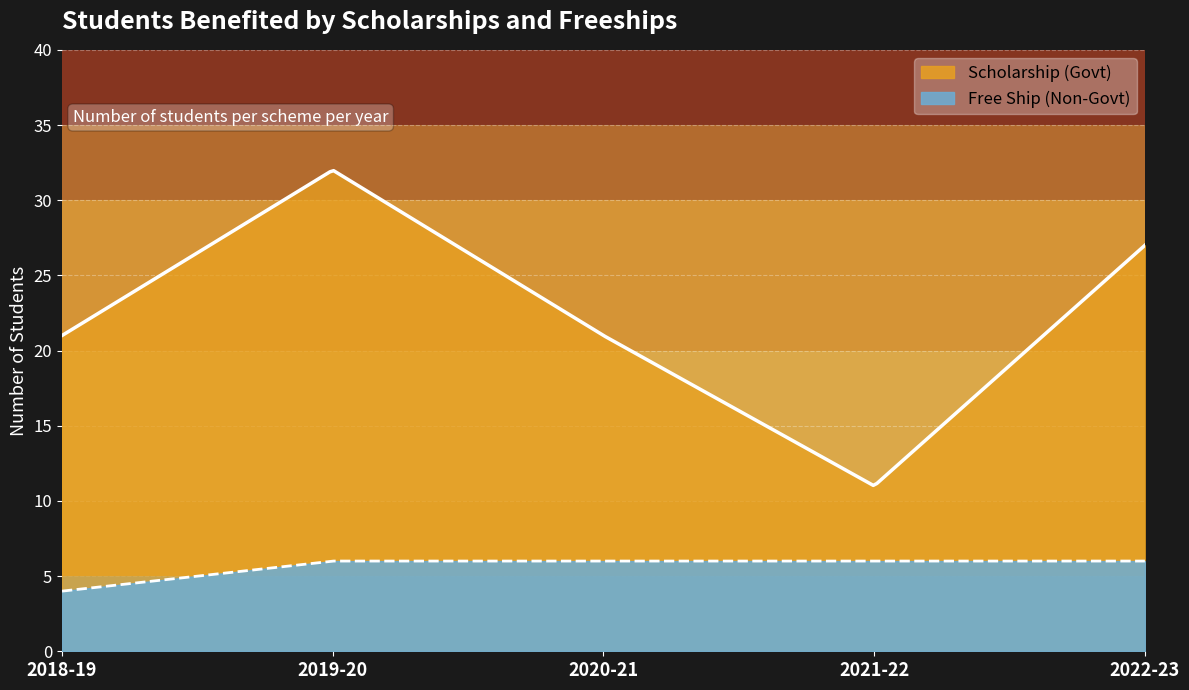

What is the sum of the Scholarship values at 2022-23 and 2020-21?

48